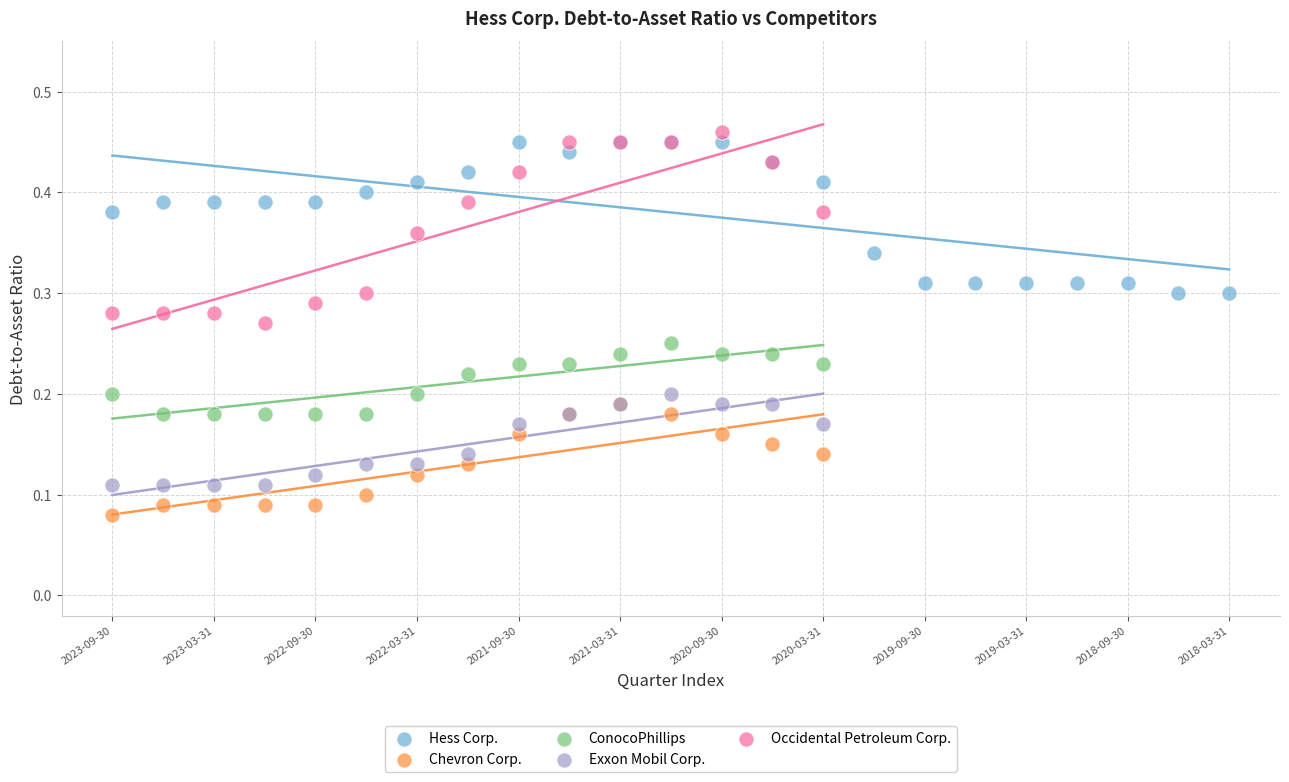

Which series has the largest Y range (max minus min)?

Occidental Petroleum Corp.